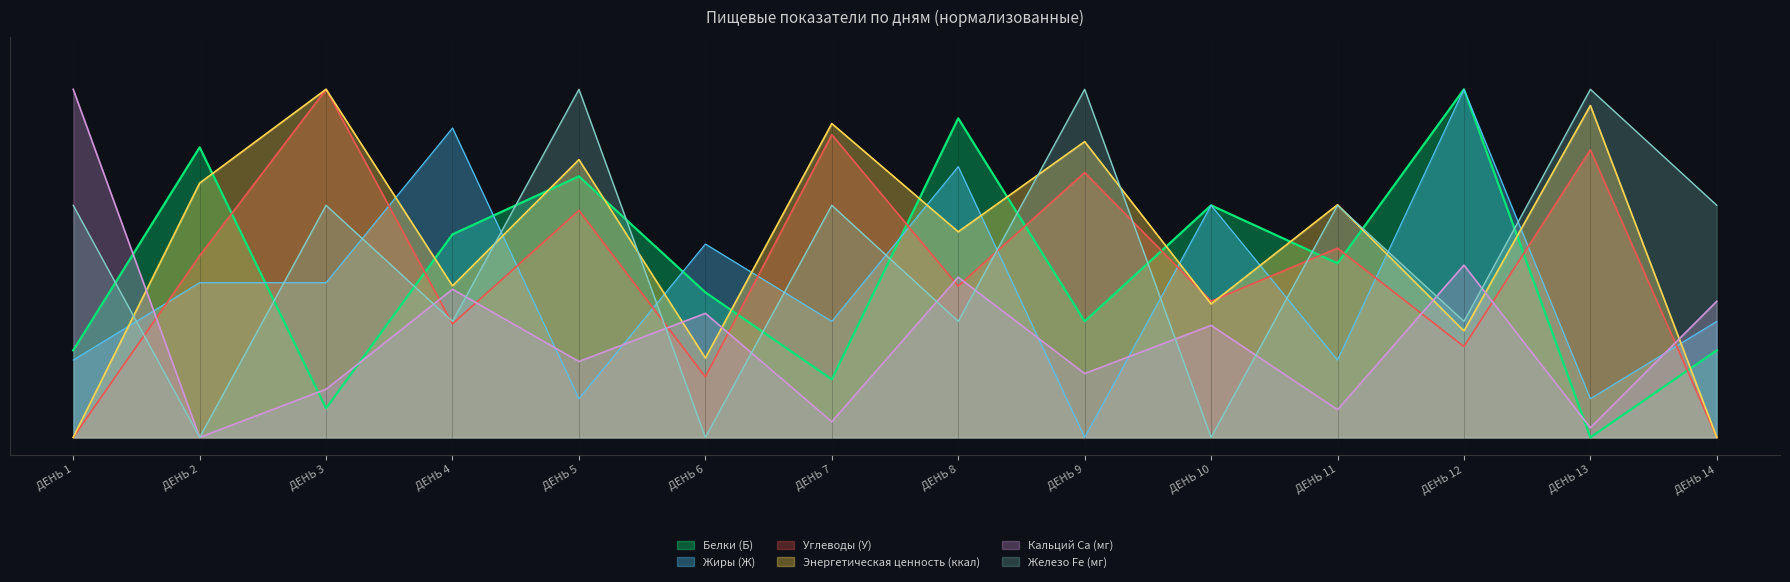

At which category is the sum across all series the highest?

ДЕНЬ 5